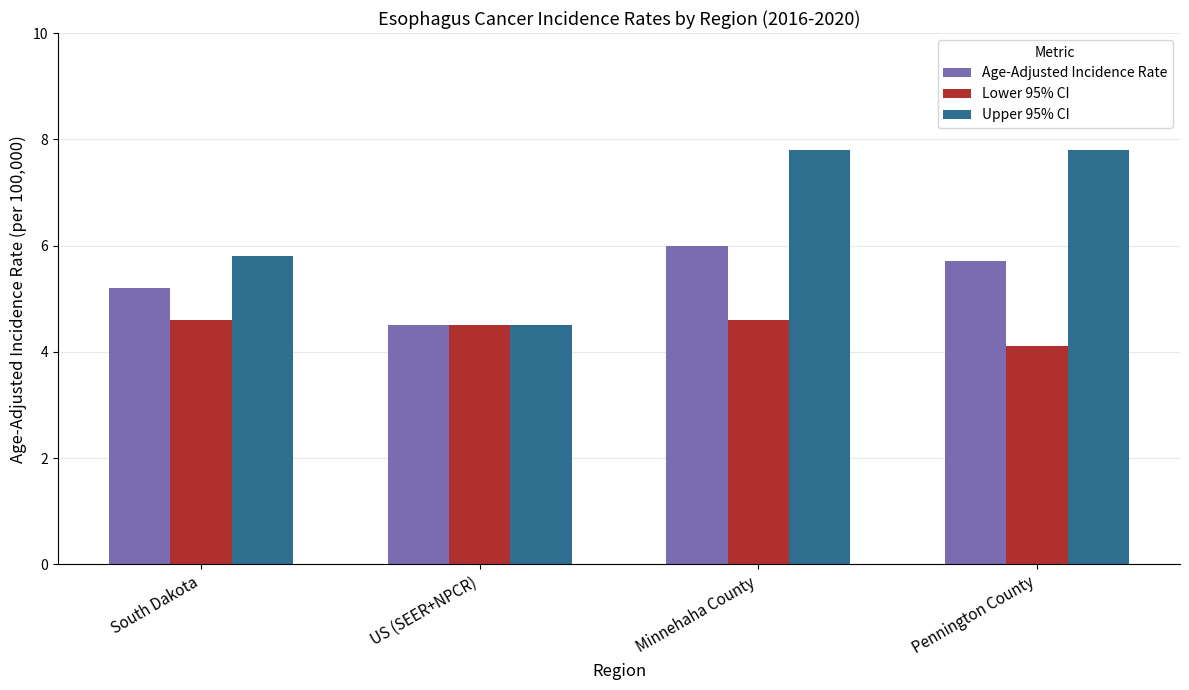

What value does the Upper 95% CI series have at Pennington County?

7.8